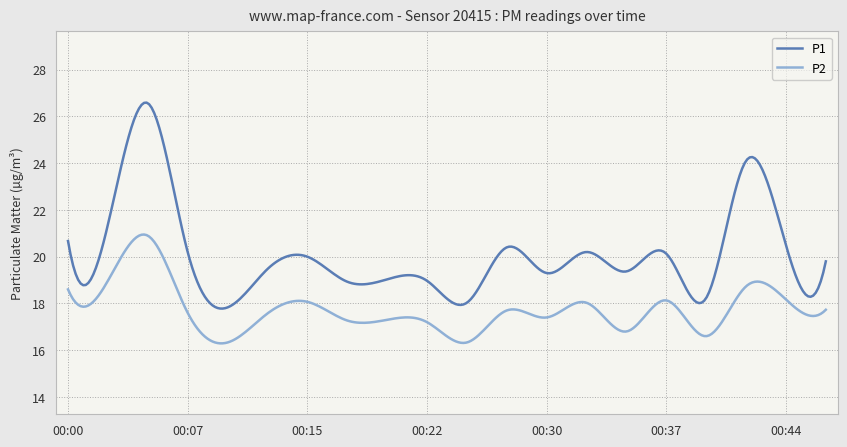

What is the greatest value displayed?

26.6